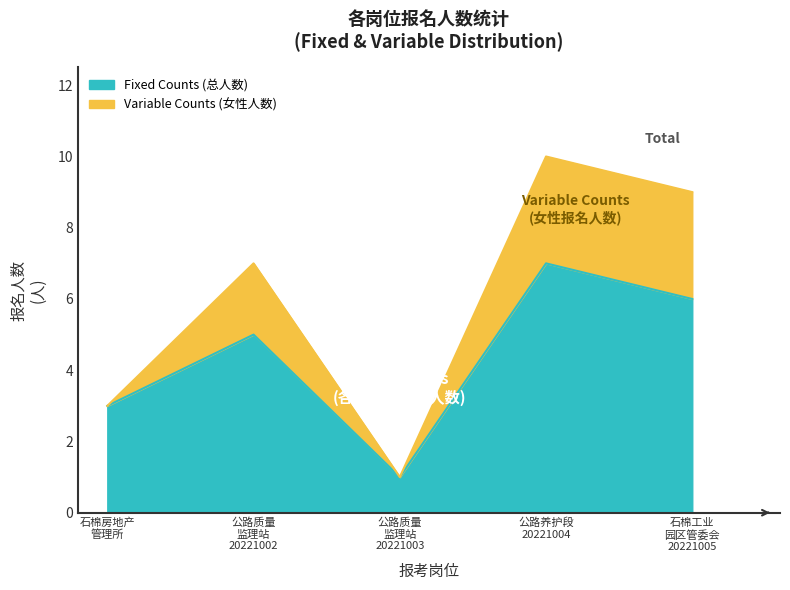

Which category has the lowest value across all series?

石棉房地产管理所